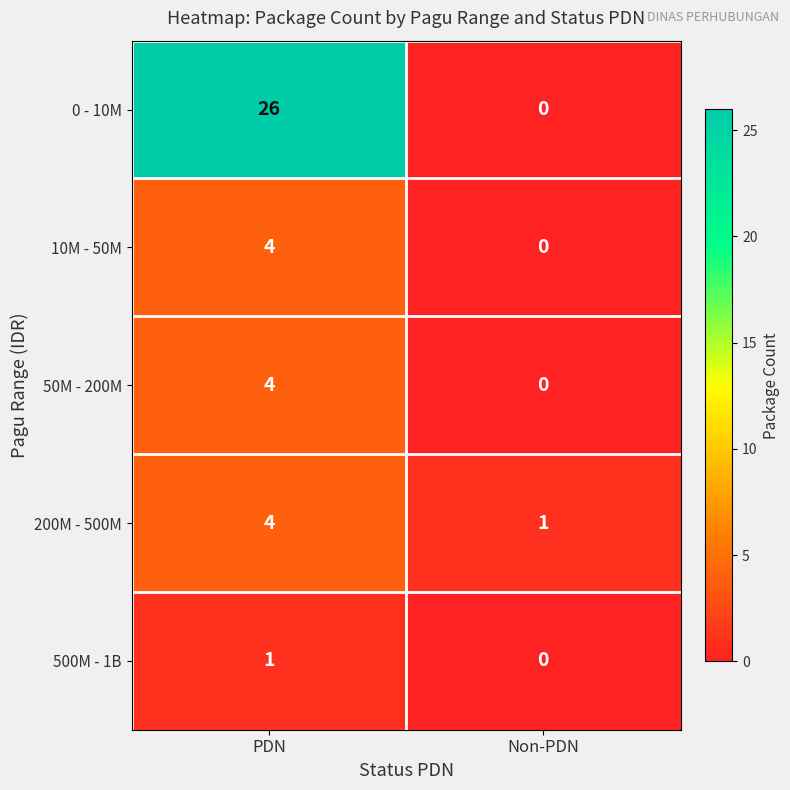

At how many categories does at least one series exceed 16?

1